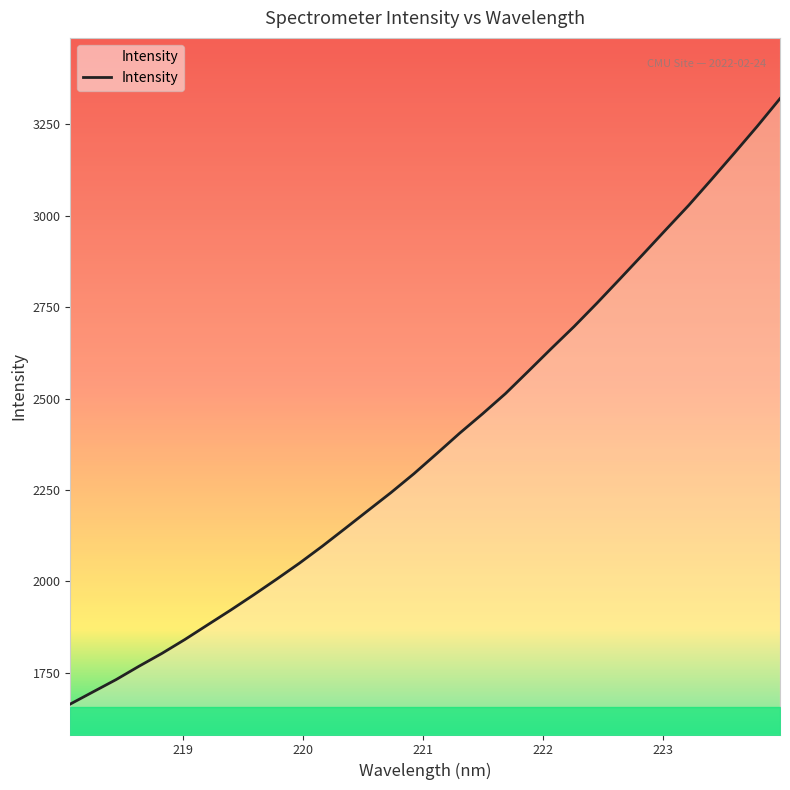

What is the greatest value displayed?

3319.9